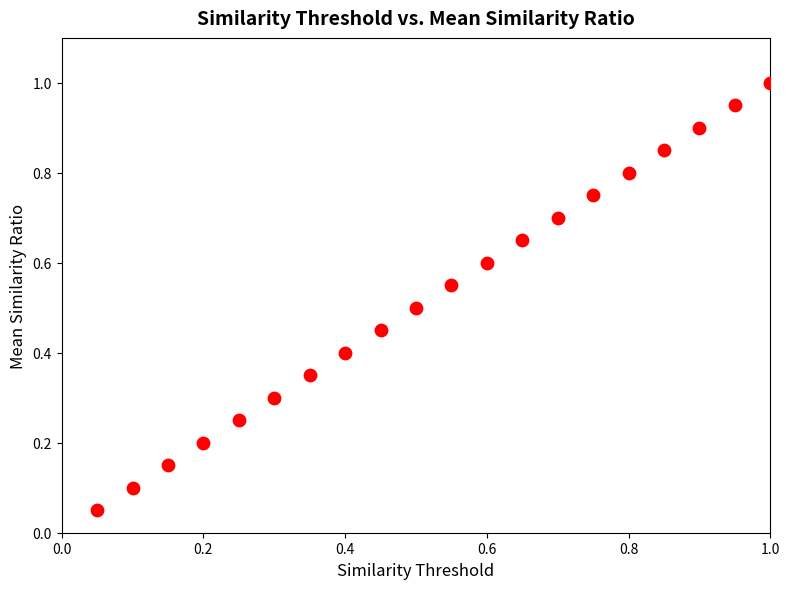

What is the range of X values (max minus min)?

0.9